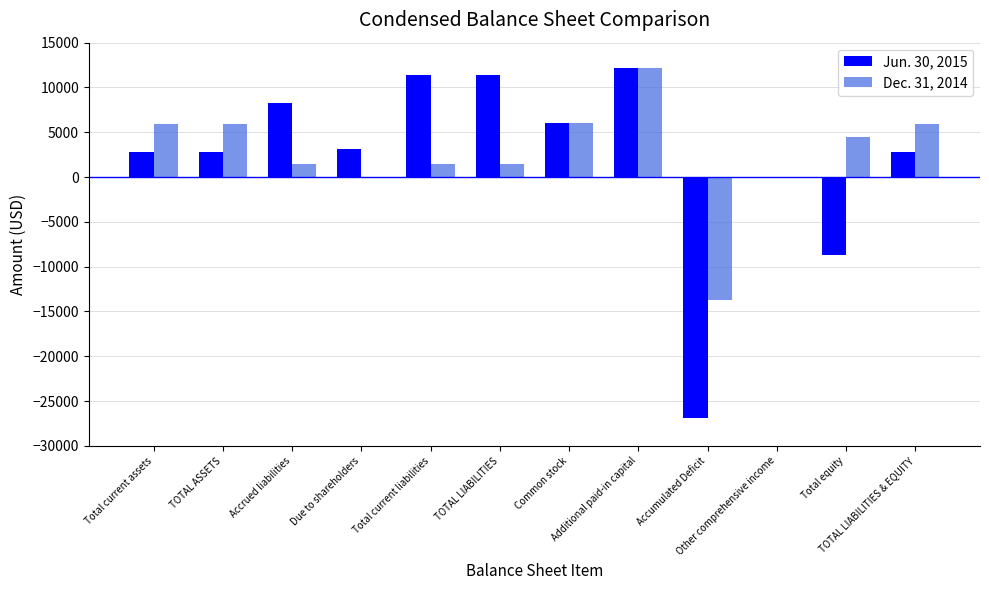

Count the number of categories in the chart.

12